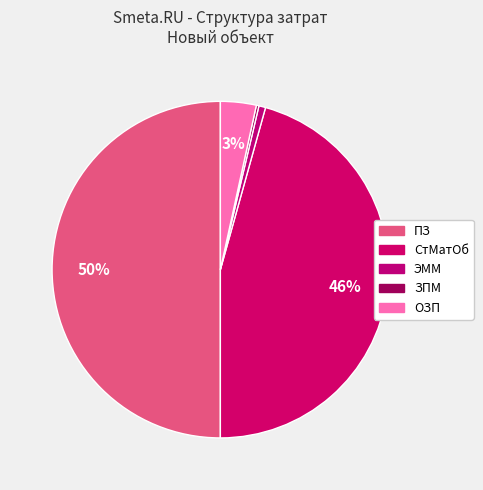

Rank the categories by value from lowest to highest.

ЗПМ, ЭММ, ОЗП, СтМатОб, ПЗ